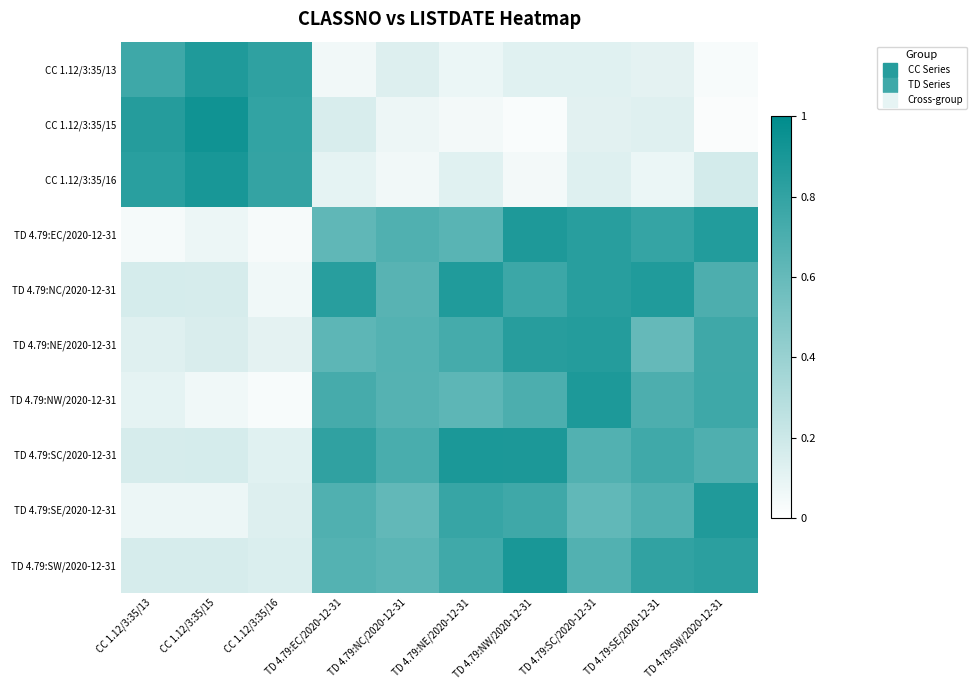

Rank the series by their maximum value, from highest to lowest.

CC 1.12/3:35/15, CC 1.12/3:35/16, TD 4.79:SW/2020-12-31, TD 4.79:SC/2020-12-31, TD 4.79:NW/2020-12-31, TD 4.79:EC/2020-12-31, CC 1.12/3:35/13, TD 4.79:SE/2020-12-31, TD 4.79:NC/2020-12-31, TD 4.79:NE/2020-12-31